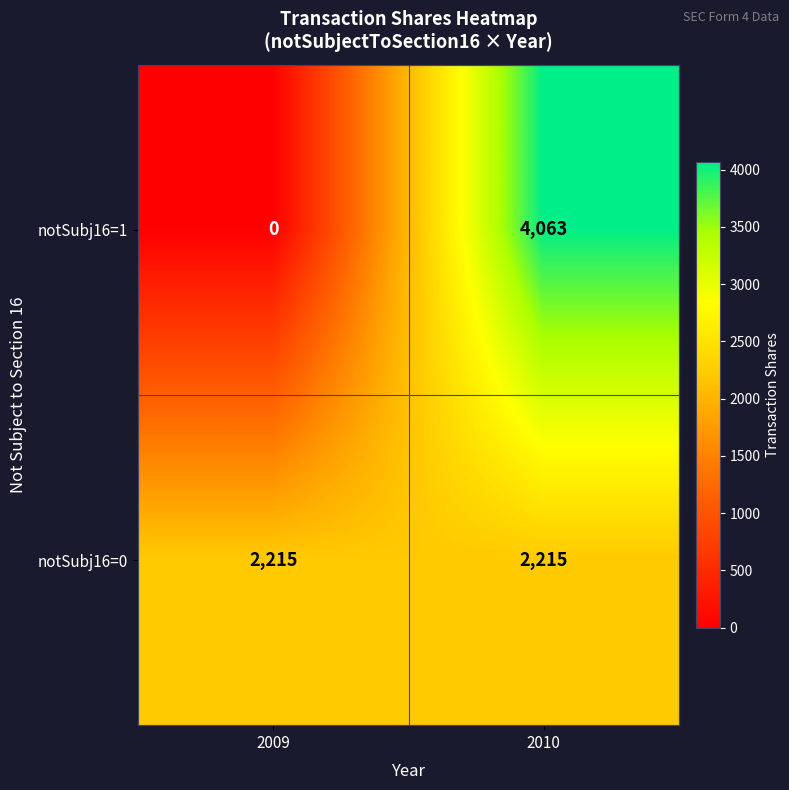

Is it true that notSubj16=0 equals 2215 at 2009?

True